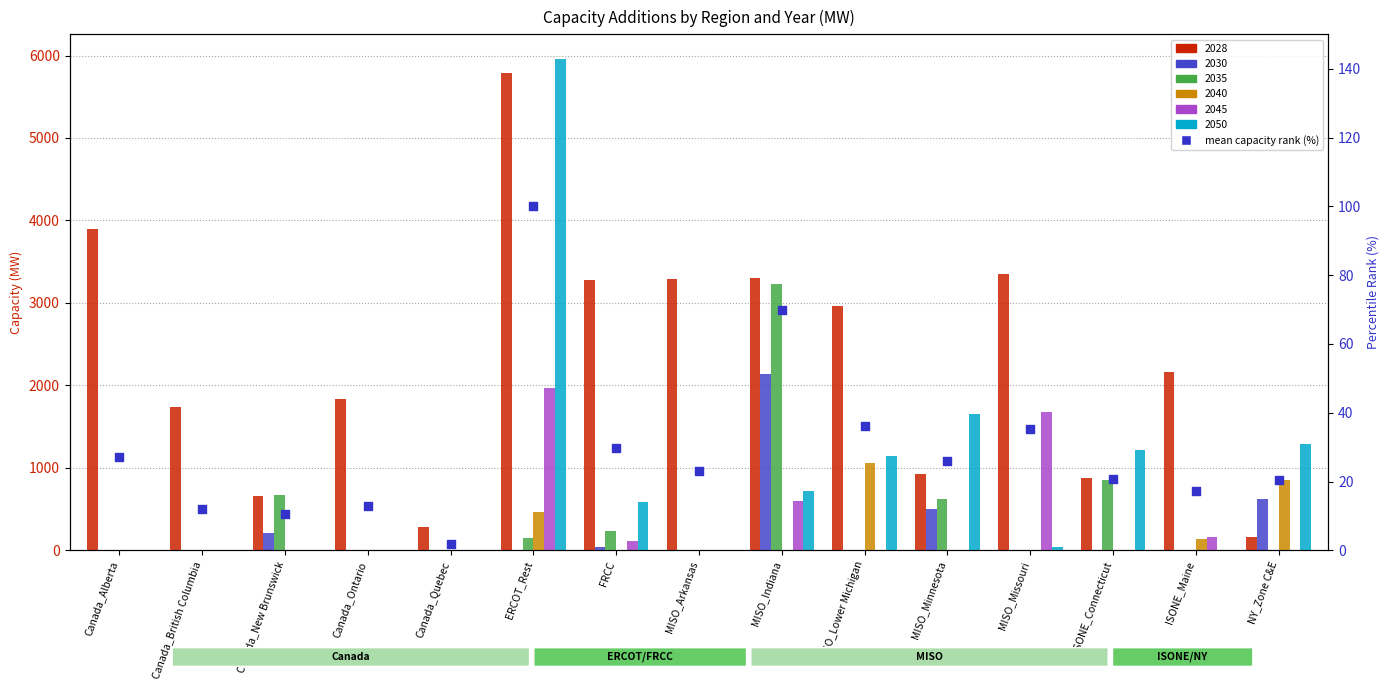

Approximately how many times larger is the value at Canada_Quebec compared to MISO_Arkansas?

0.1